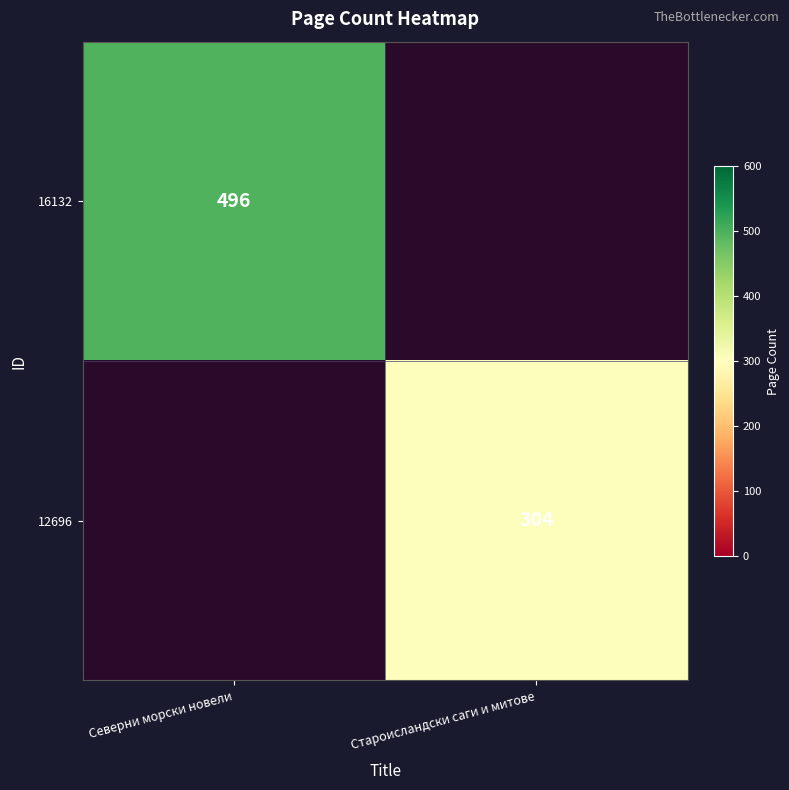

Is it true that 16132 equals 496 at Северни морски новели?

True